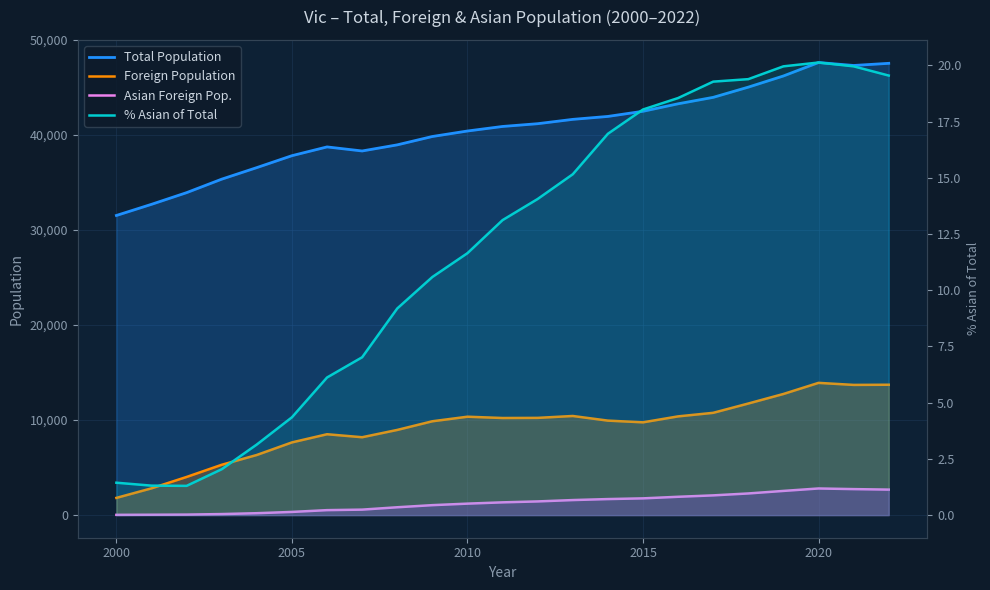

At which category does % Asian of Total reach its first local peak?

2020